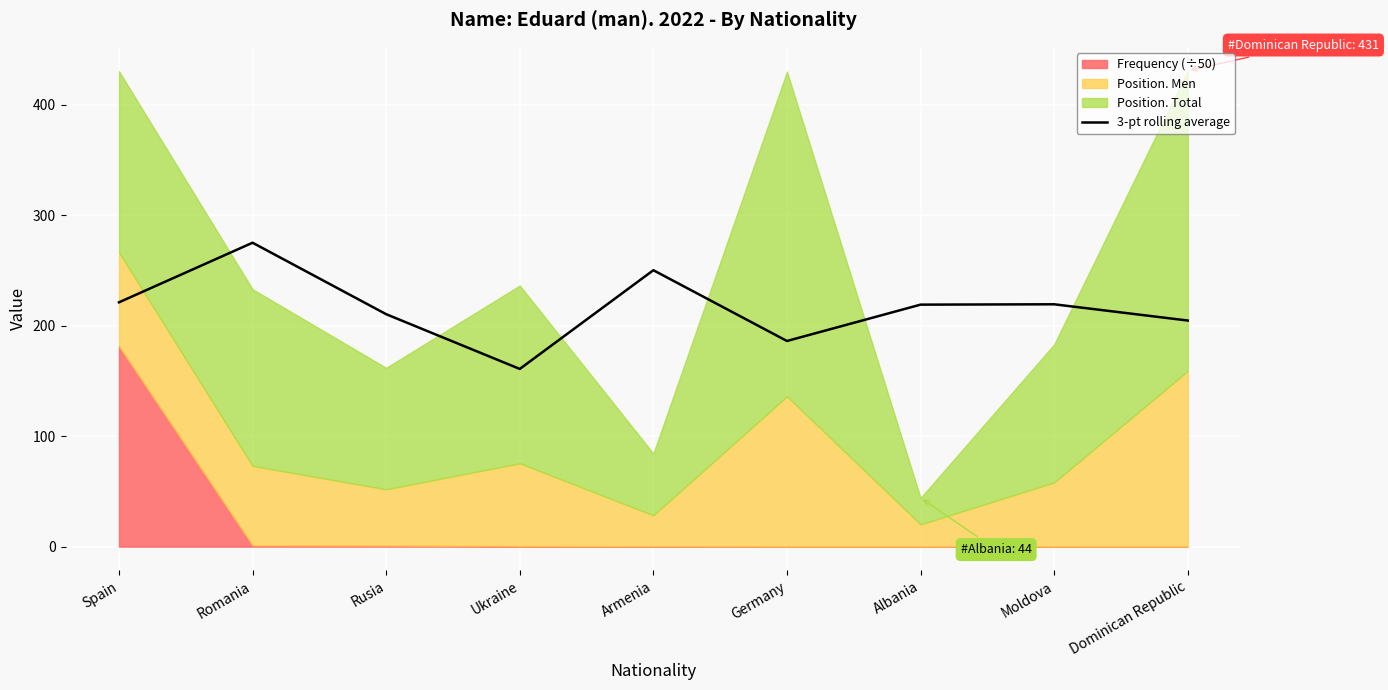

Is it true that 3-pt rolling average equals 289.3 at Ukraine?

False